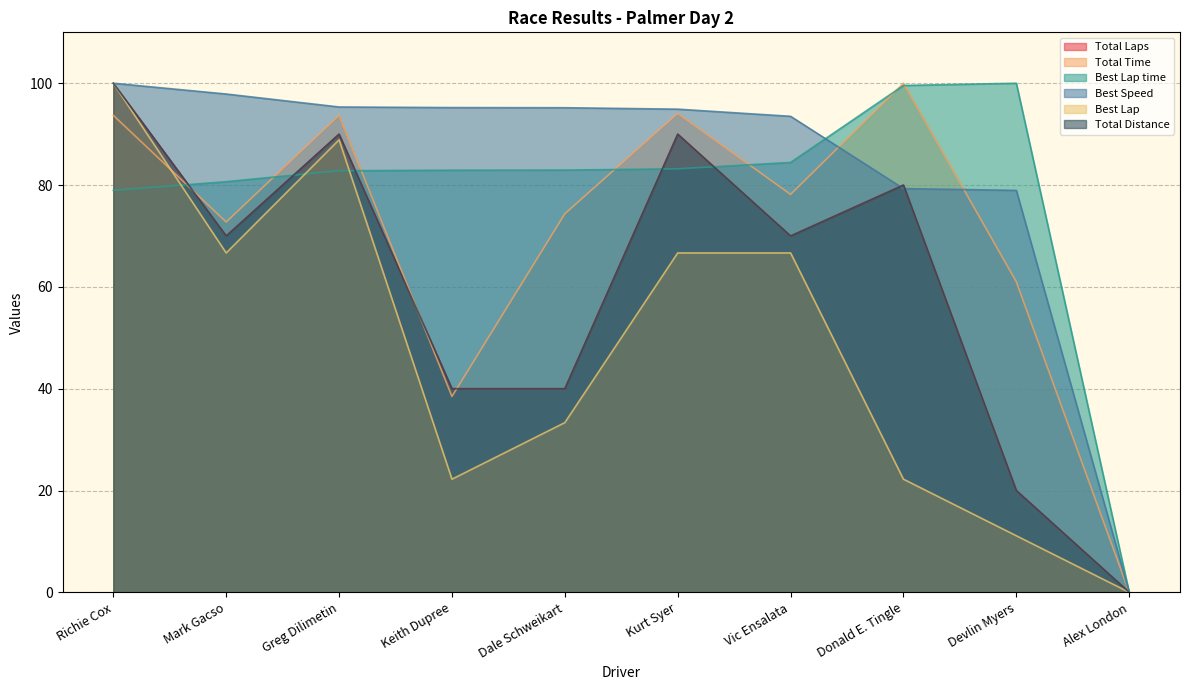

What is the greatest value displayed?

100.0